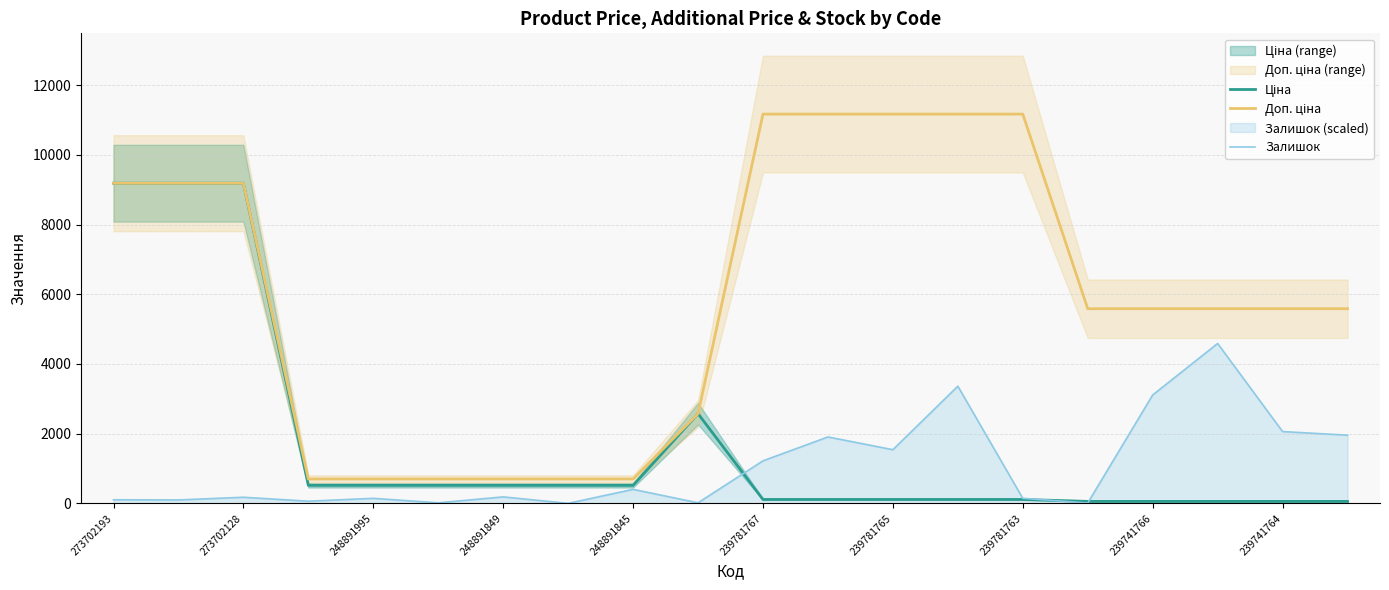

Between 11 and 273702128, which is larger?

273702128